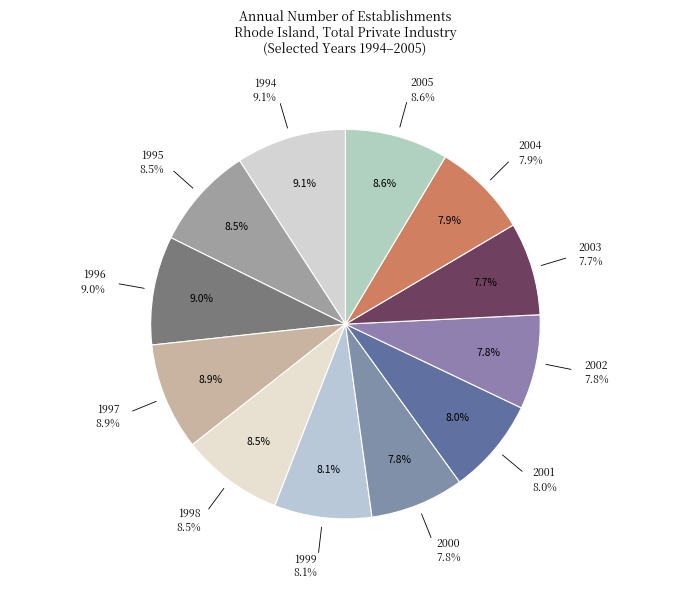

To the nearest percent, what percentage of the pie is 2003?

8%